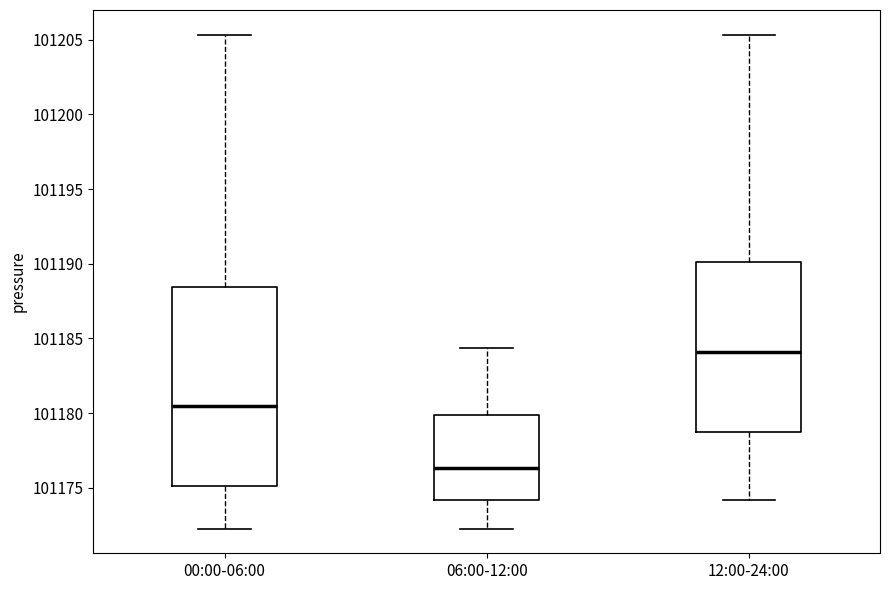

Reading left to right, read every box against the y-axis: the position of its median line, the range the box covers, and the ends of its whiskers. The values are not printed on the chart, so give them approximately, as read against the axis.

00:00-06:00: median 101180.5, box 101175.0 to 101188.5, whiskers 101172.5 to 101205.5
06:00-12:00: median 101176.5, box 101174.0 to 101180.0, whiskers 101172.5 to 101184.5
12:00-24:00: median 101184.0, box 101178.5 to 101190.0, whiskers 101174.0 to 101205.5